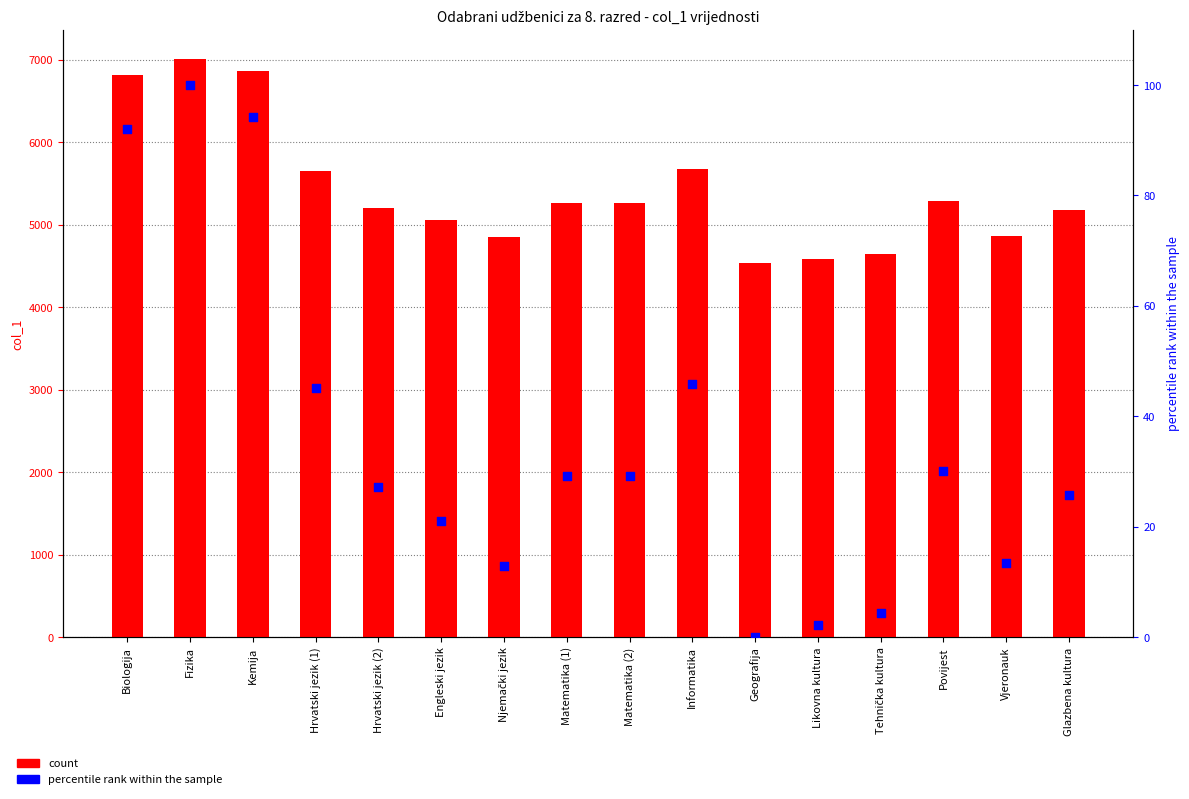

What are all the series names shown in the legend?

count, percentile rank within the sample